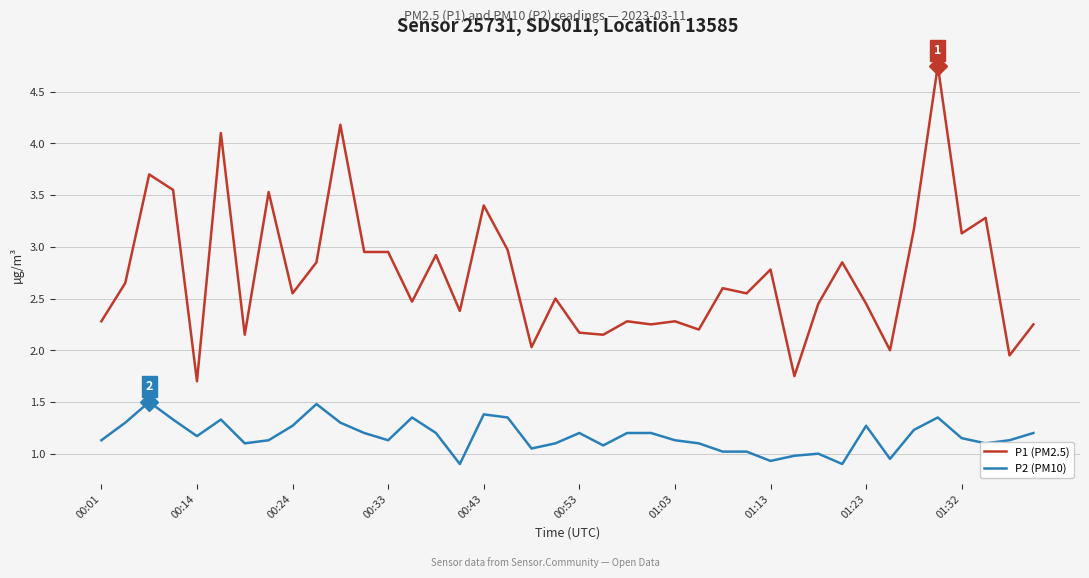

List the series in order of their peak value, lowest first.

P2 (PM10), P1 (PM2.5)